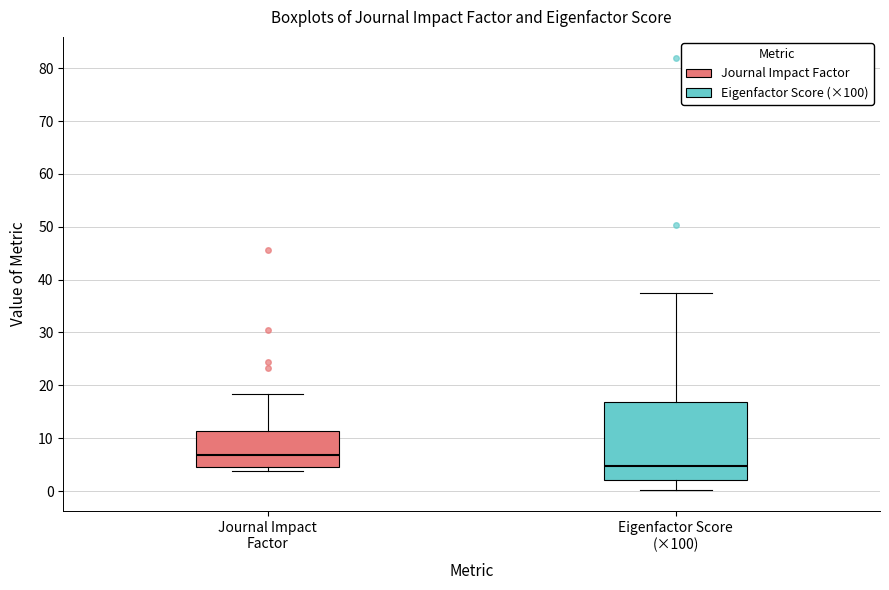

Reading left to right, transcribe this box plot: for each box, give where its median line is, the range the box spans, and where its two whiskers end, as read against the y-axis. The values are not printed on the chart, so give them approximately, as read against the axis.

Journal Impact Factor: median 7, box 5 to 11, whiskers 4 to 18
Eigenfactor Score (×100): median 5, box 2 to 17, whiskers 0 to 37